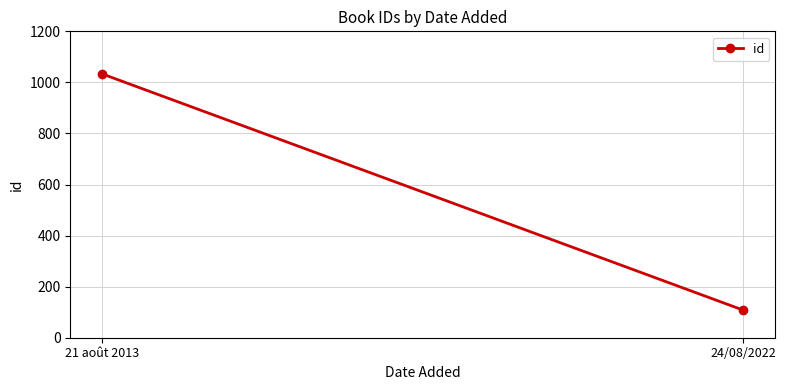

List the labels in order of value, smallest first.

24/08/2022, 21 août 2013